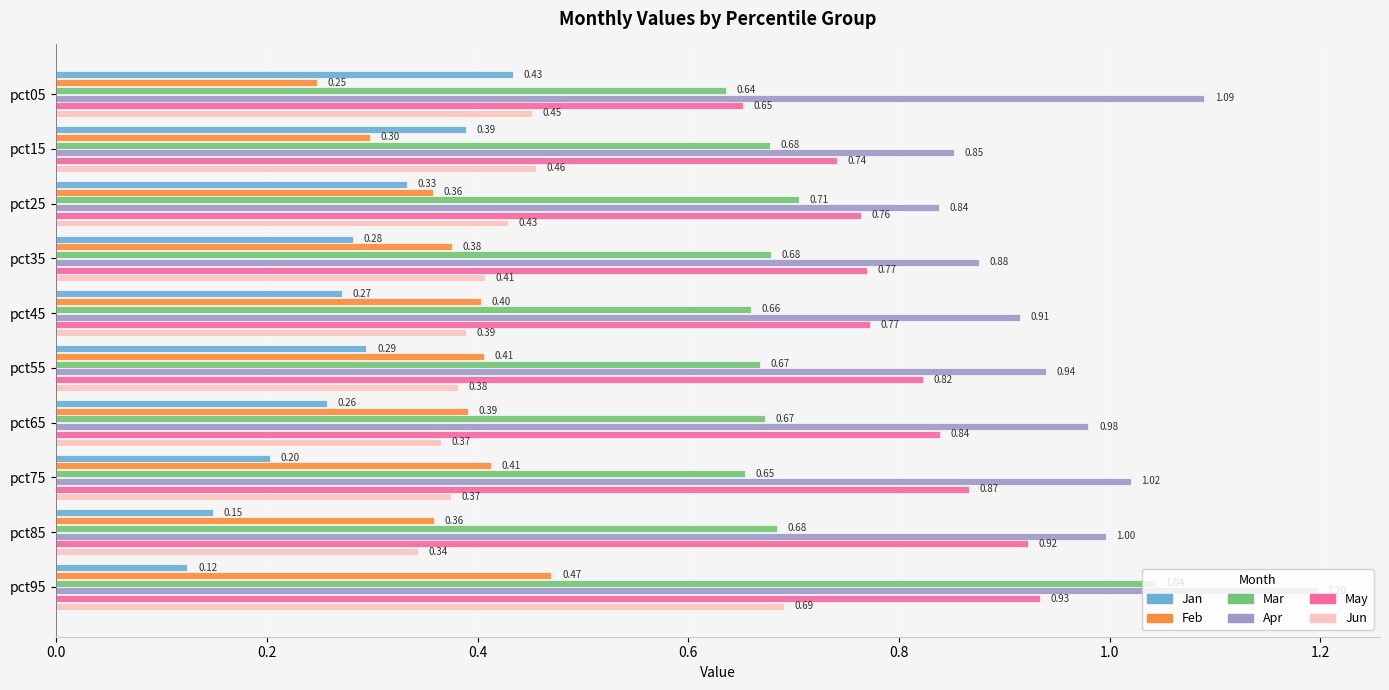

Which category has the lowest value across all series?

pct95